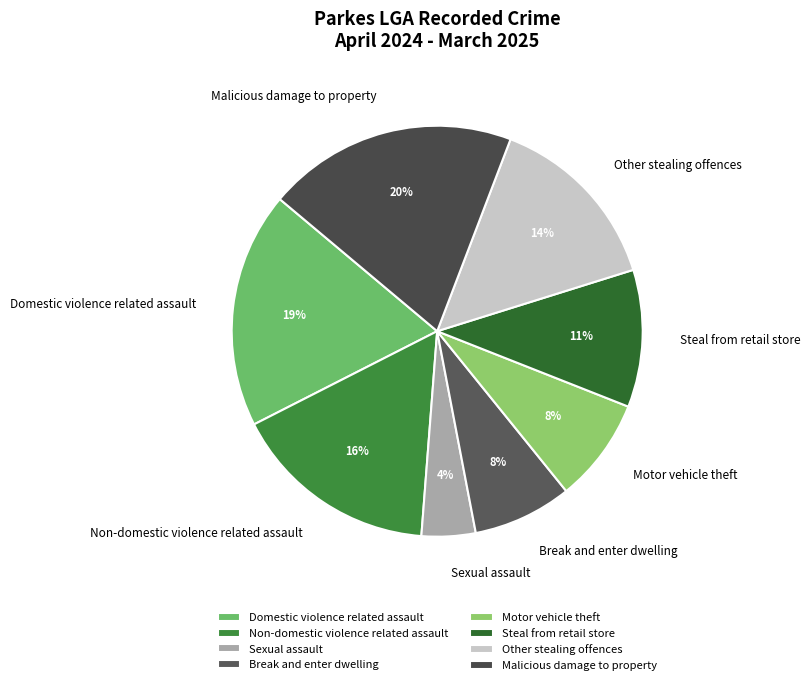

Is there any slice that represents more than half of the pie?

No